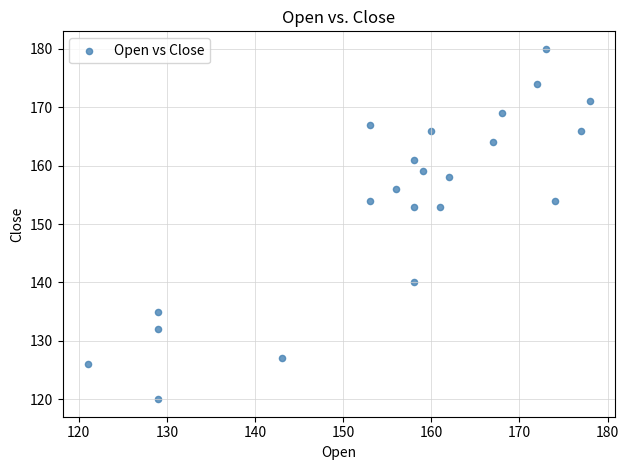

What is the range of Y values (max minus min)?

60